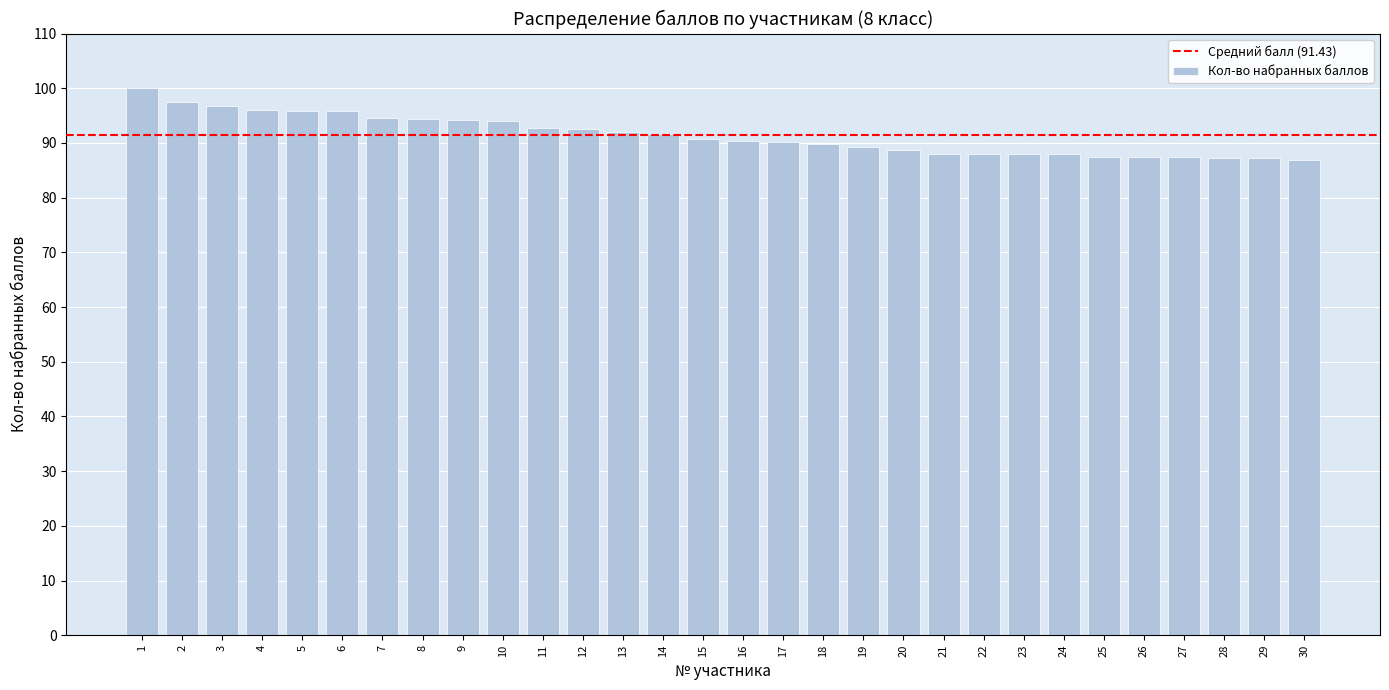

What is the sum of all values?

2743.0